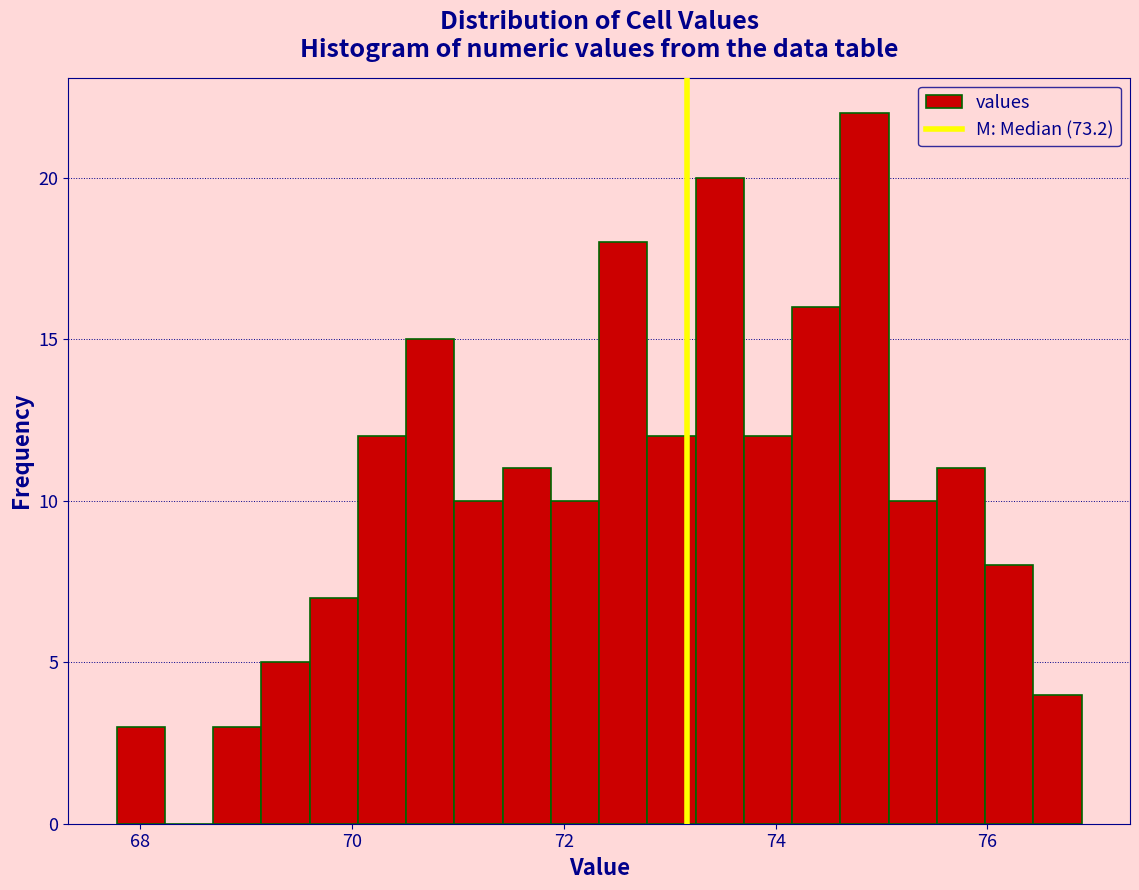

Read against the x-axis, roughly where is the centre of the tallest bar?

74.8